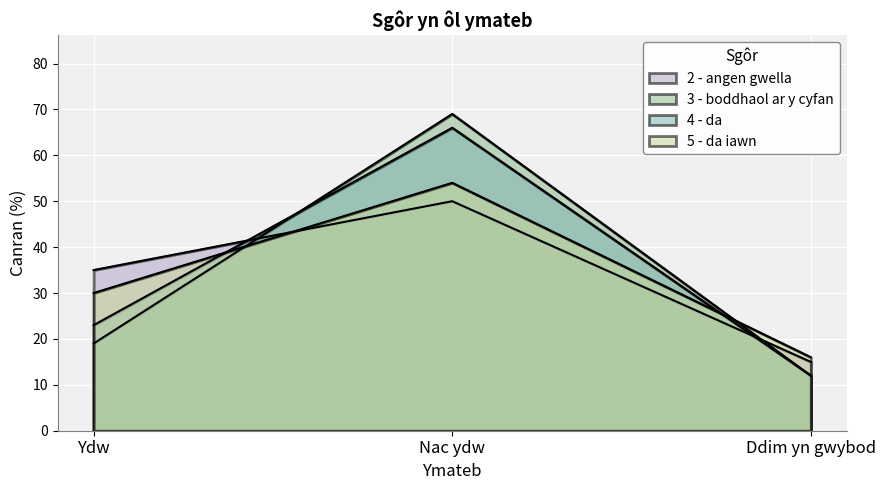

Which has a higher value, Ydw or Ddim yn gwybod?

Ydw